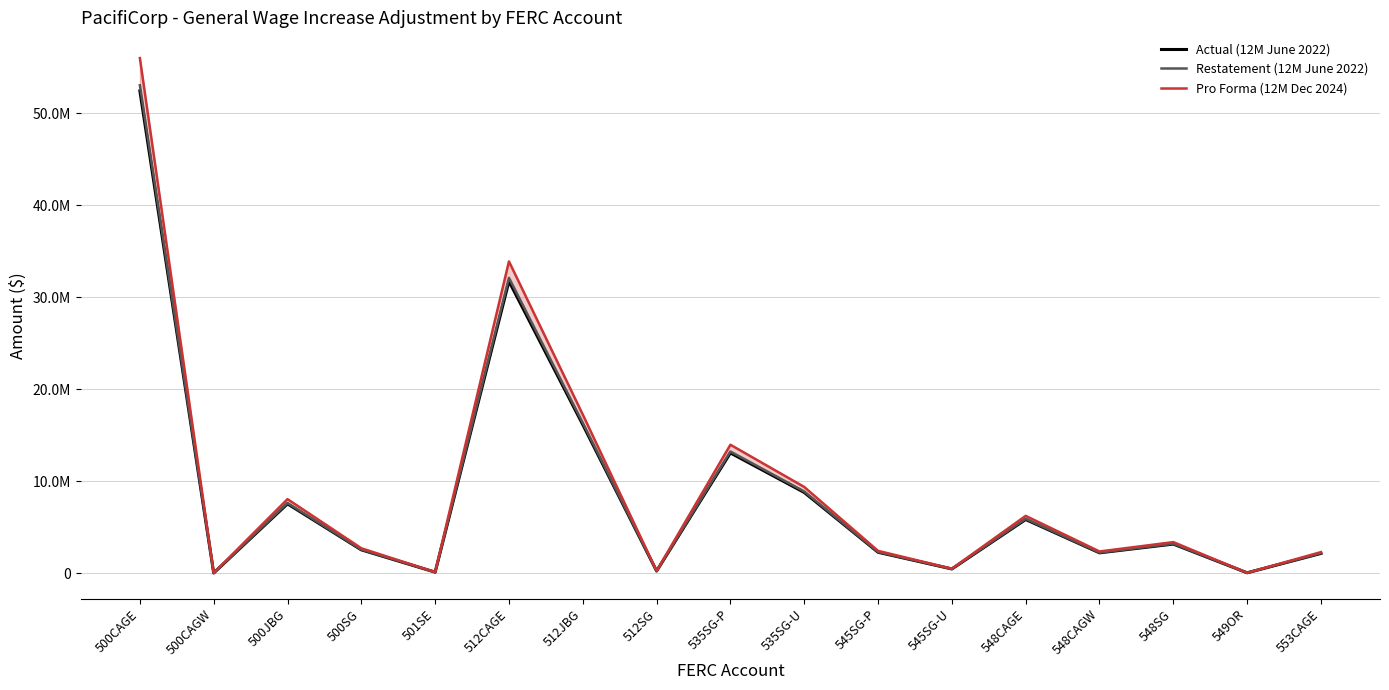

Which series changed the most between 545SG-P and 548CAGE?

Pro Forma (12M Dec 2024)